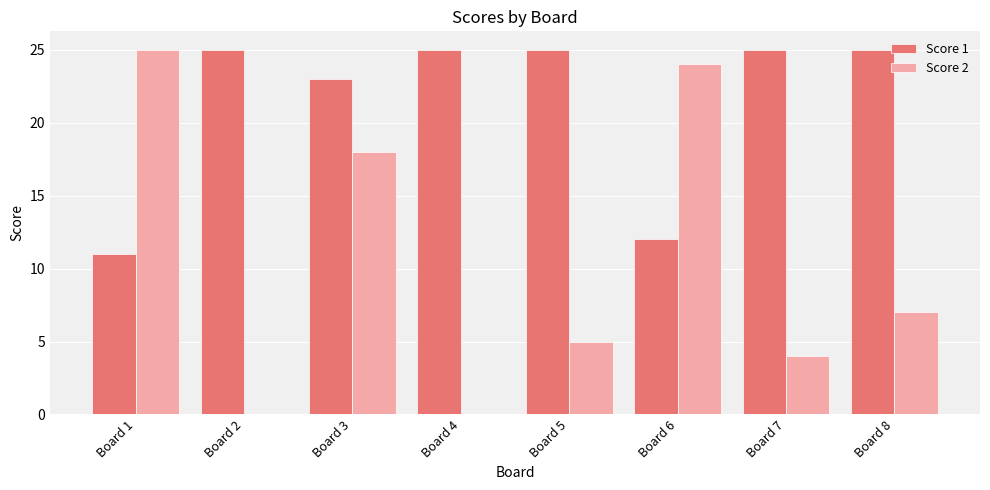

What is the sum of all Score 1 values?

171